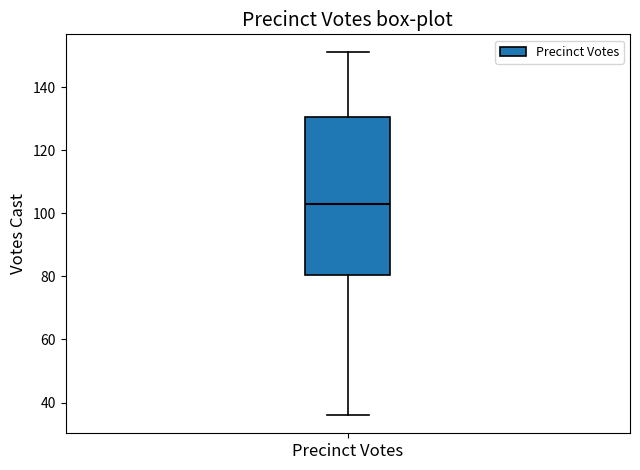

Where does the median line of the box for Precinct Votes sit on the y-axis? The values are not printed on the chart, so give them approximately, as read against the axis.

104